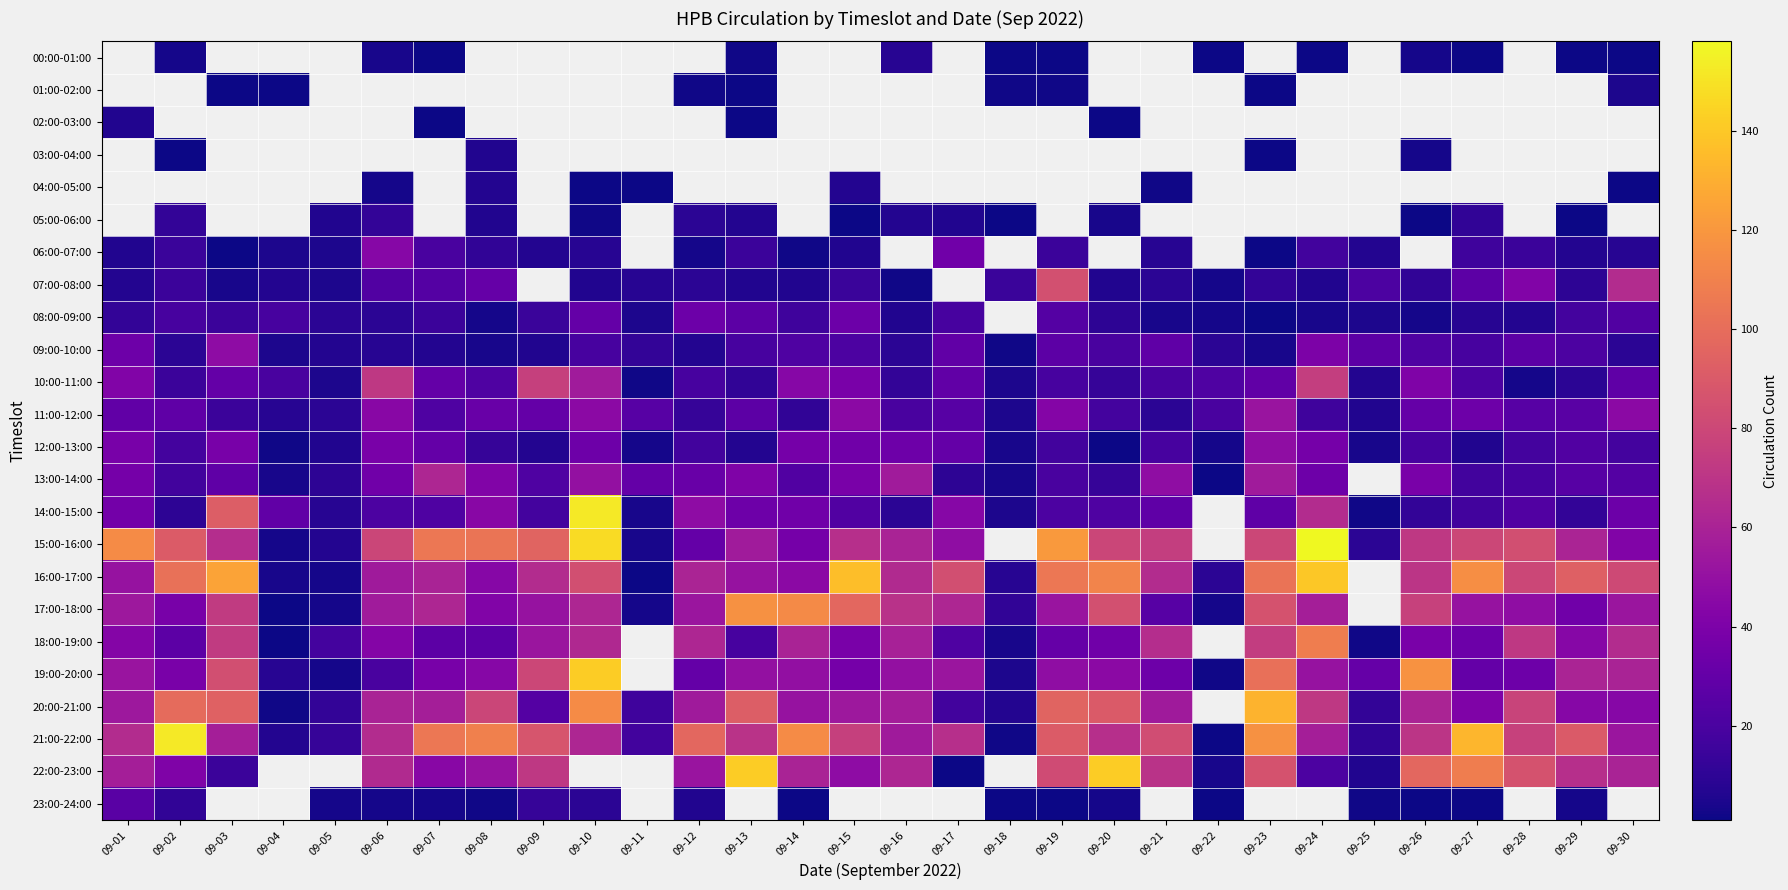

Where is 06:00-07:00 nearest to the value 22?

09-07